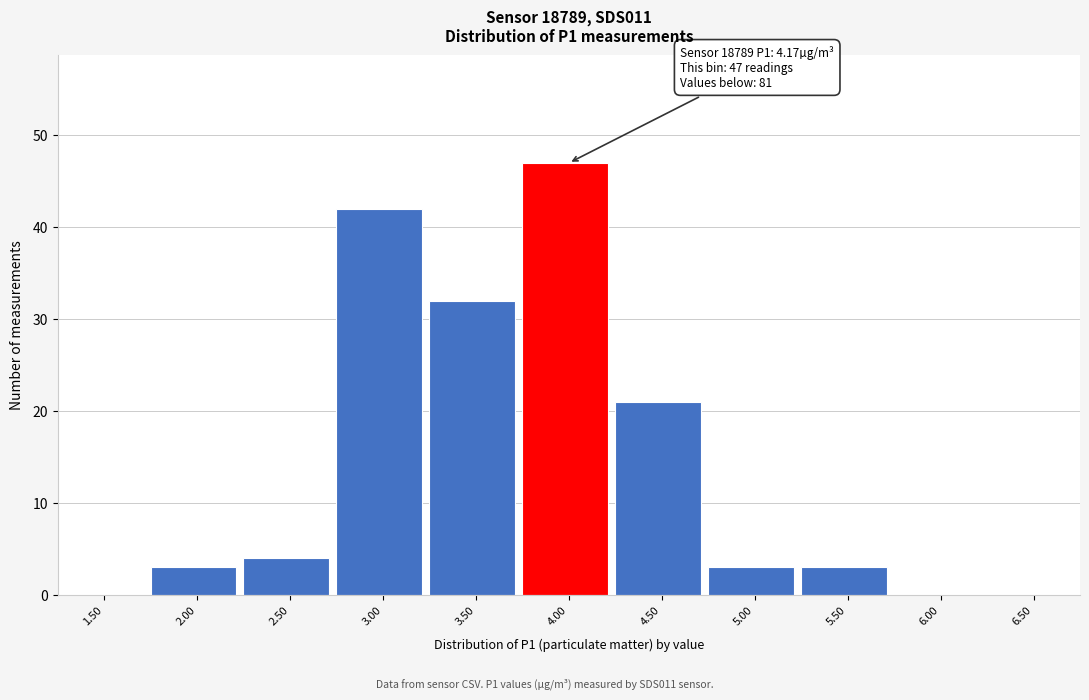

Reading left to right, list all the values displayed in this chart.

1.50=0	2.00=3	2.50=4	3.00=42	3.50=32	4.00=47	4.50=21	5.00=3	5.50=3	6.00=0	6.50=0